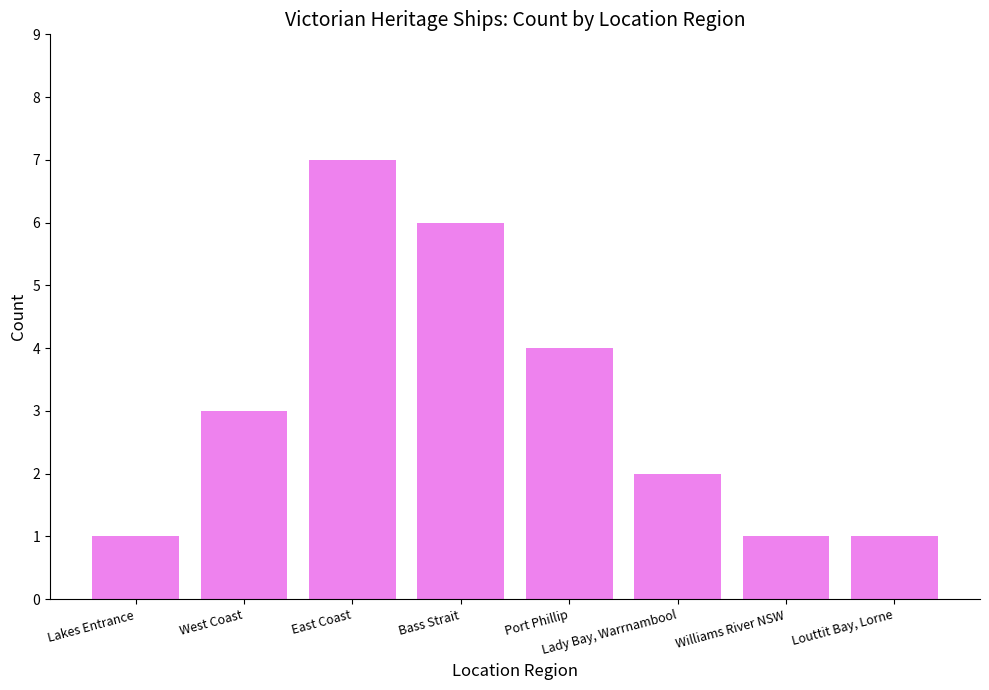

How many categories are shown in the chart?

8